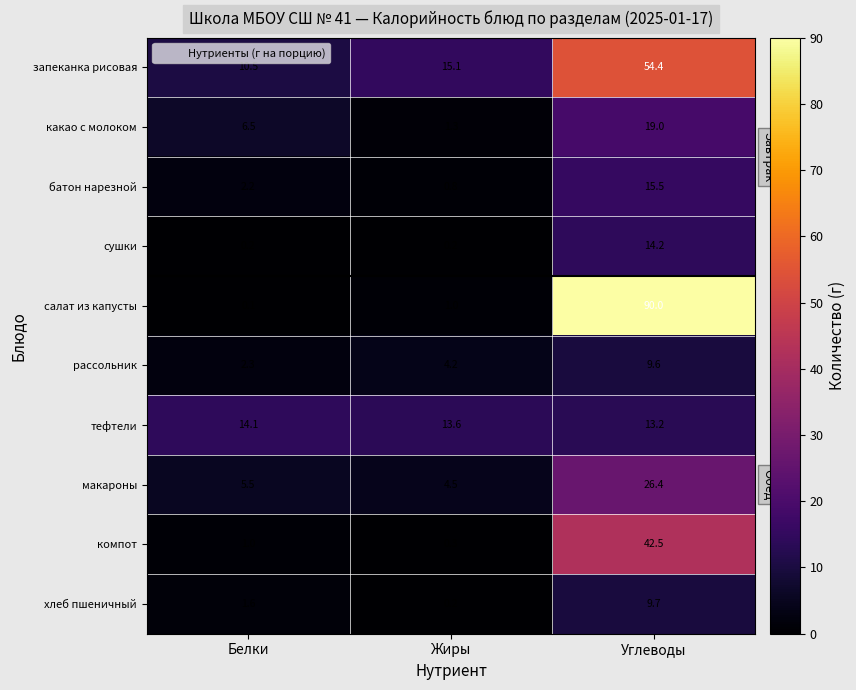

Reading left to right, transcribe all the data shown in this chart.

запеканка рисовая: Белки=10.5	Жиры=15.1	Углеводы=54.4
какао с молоком: Белки=6.5	Жиры=1.3	Углеводы=19.0
батон нарезной: Белки=2.2	Жиры=0.8	Углеводы=15.5
сушки: Белки=0.2	Жиры=0.2	Углеводы=14.2
салат из капусты: Белки=0.1	Жиры=1.0	Углеводы=90.0
рассольник: Белки=2.3	Жиры=4.2	Углеводы=9.6
тефтели: Белки=14.1	Жиры=13.6	Углеводы=13.2
макароны: Белки=5.5	Жиры=4.5	Углеводы=26.4
компот: Белки=1.0	Жиры=0.3	Углеводы=42.5
хлеб пшеничный: Белки=1.6	Жиры=0.2	Углеводы=9.7